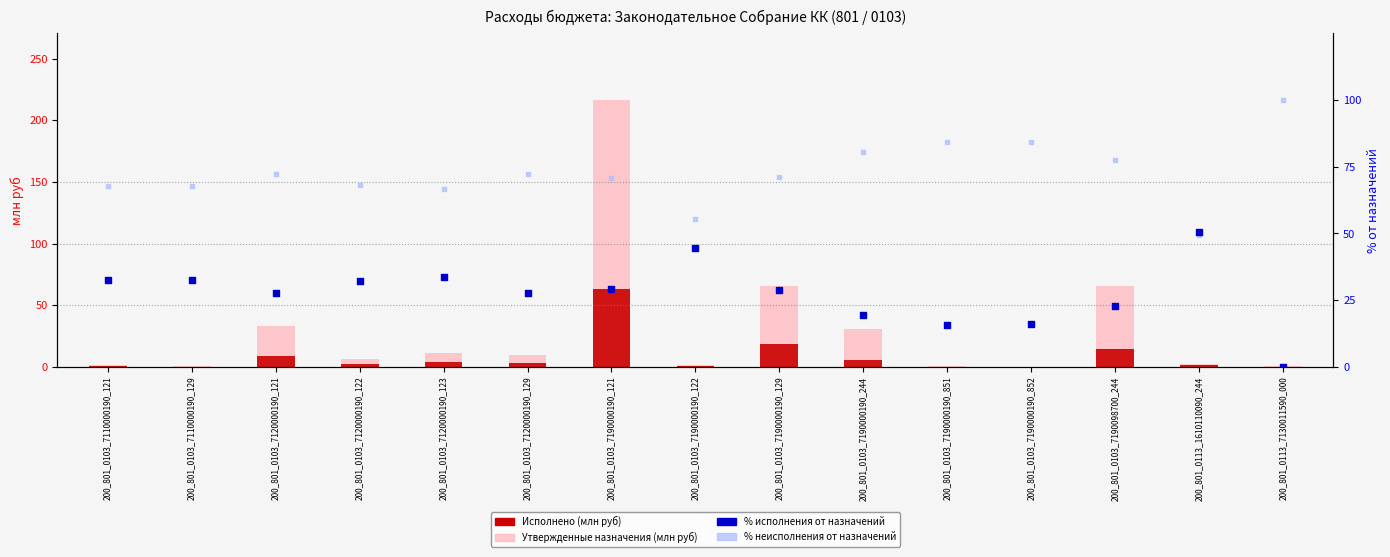

What are all the series names shown in the legend?

Утвержденные, млн руб, Исполнено, млн руб, % исполнения, % неисполнения